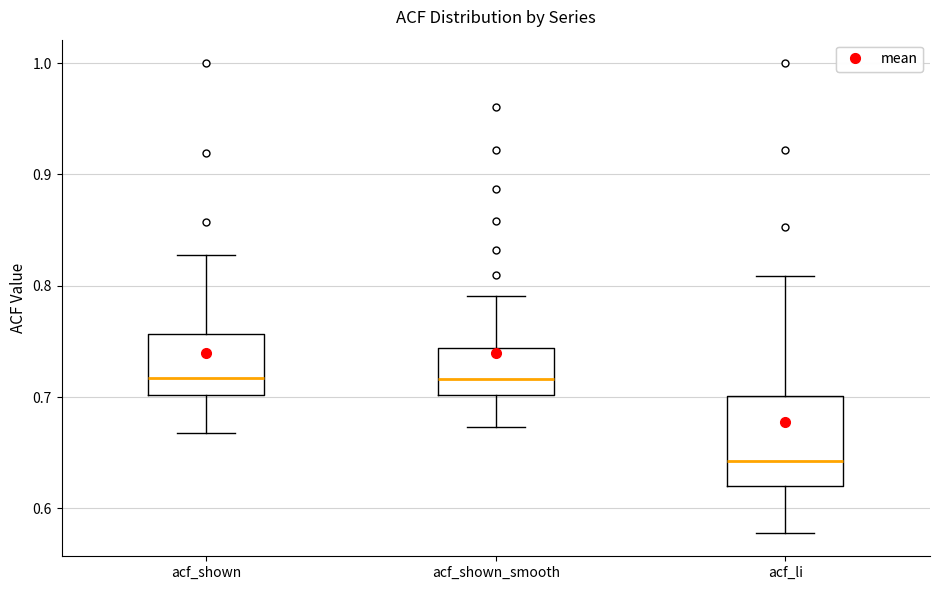

Which box is the tallest, from its lower edge to its upper edge?

acf_li